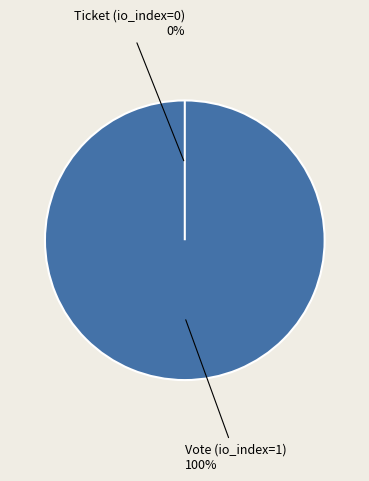

Rank the categories by value from lowest to highest.

Ticket (io_index=0), Vote (io_index=1)